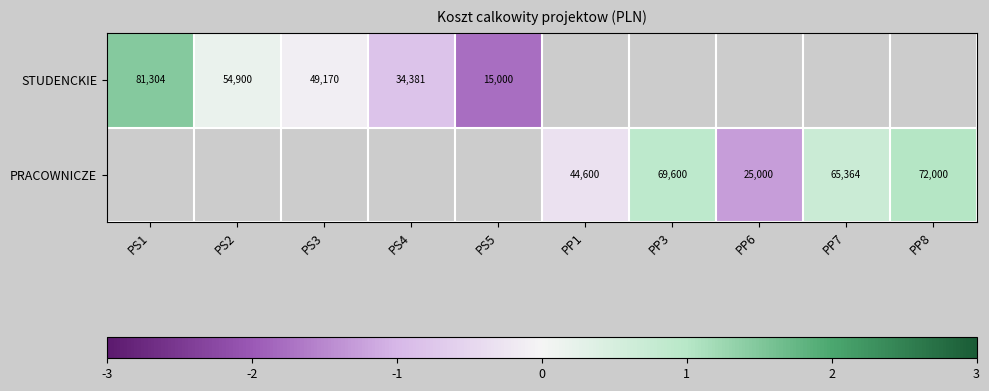

Which category has the highest value in the PRACOWNICZE series?

PS1